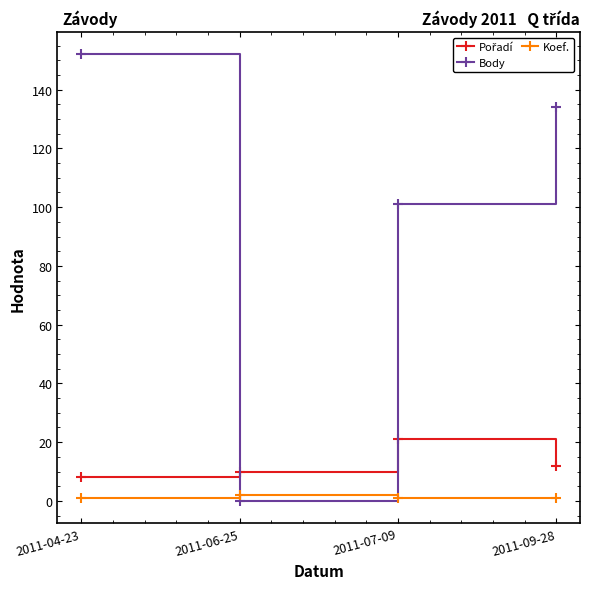

How many Body values are between 101 and 152?

3